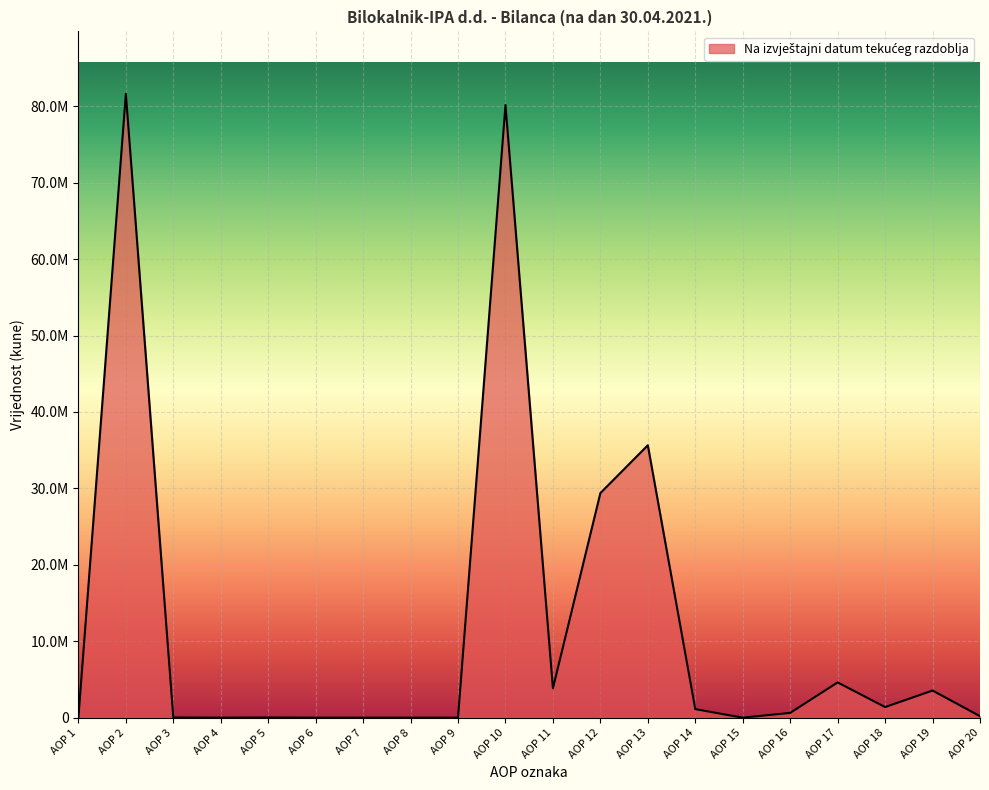

At which category does the chart reach its peak across all series?

AOP 2